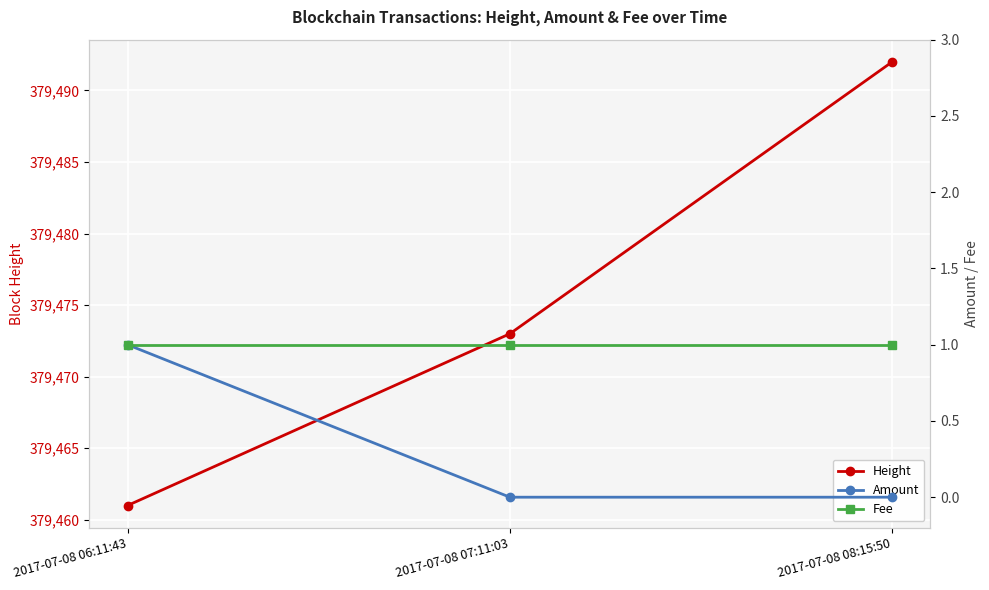

Is this an area chart (filled region under the line)?

No